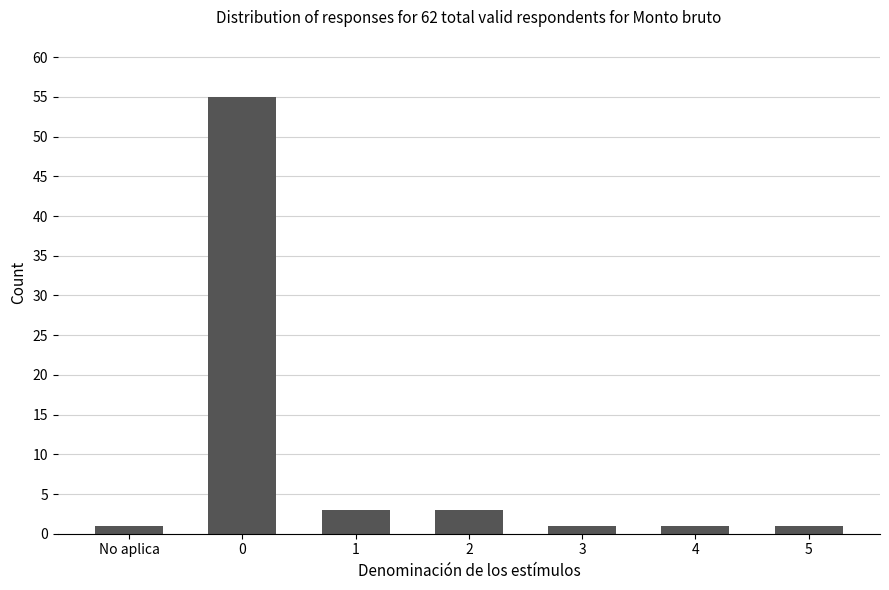

What is the label of the 7th bar from the right?

No aplica